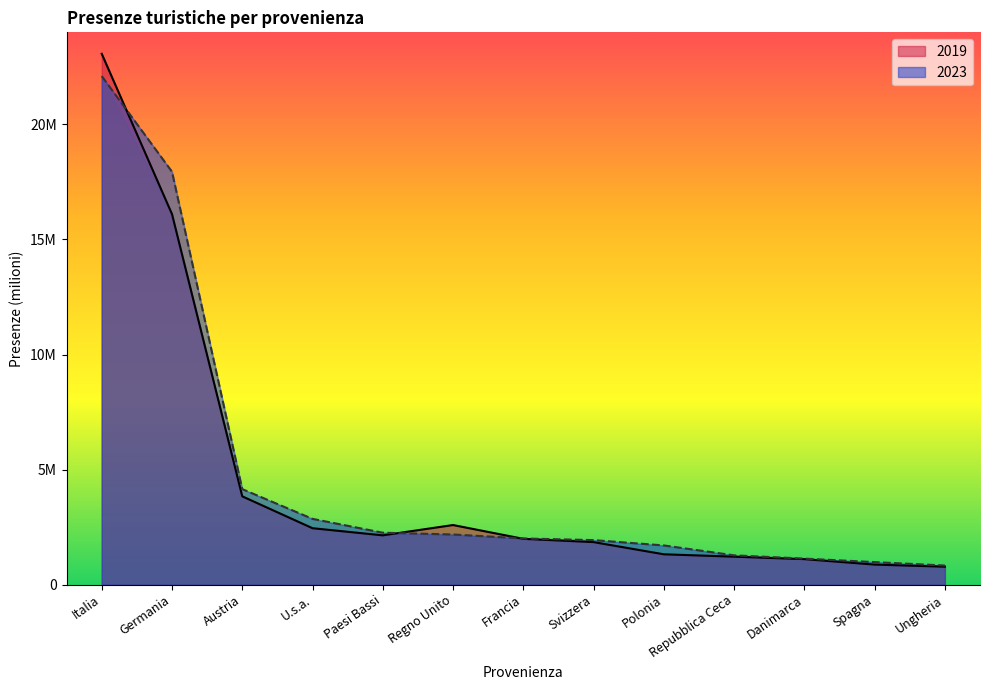

Rank the categories by 2023 value from highest to lowest.

Italia, Germania, Austria, U.s.a., Paesi Bassi, Regno Unito, Francia, Svizzera, Polonia, Repubblica Ceca, Danimarca, Spagna, Ungheria